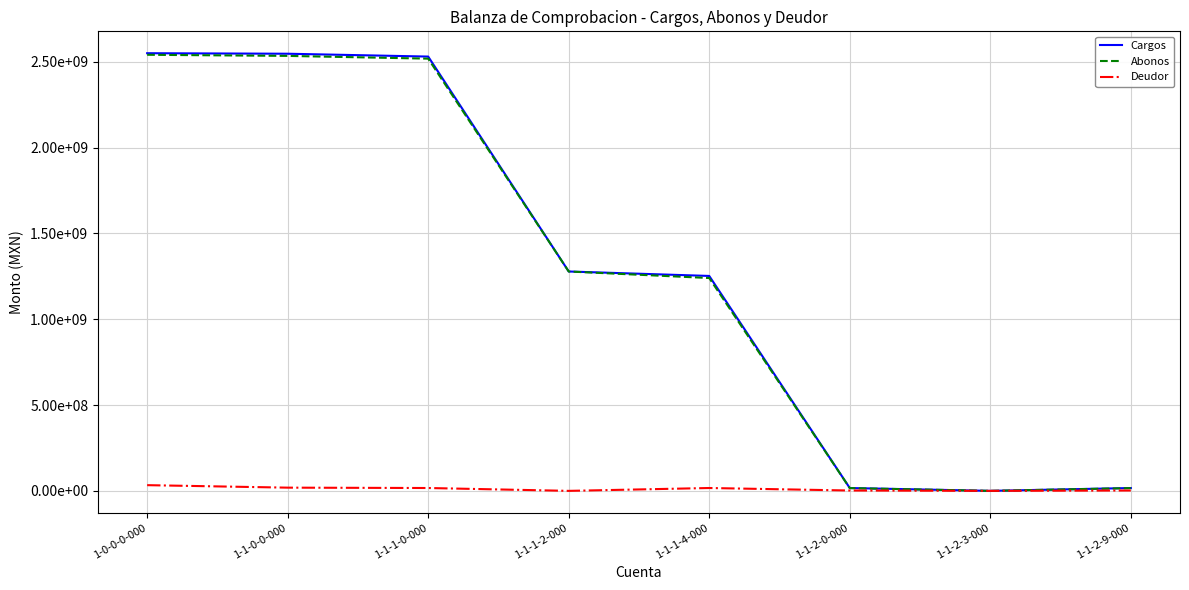

In Deudor, how many points are higher than both neighbors (excluding endpoints)?

1